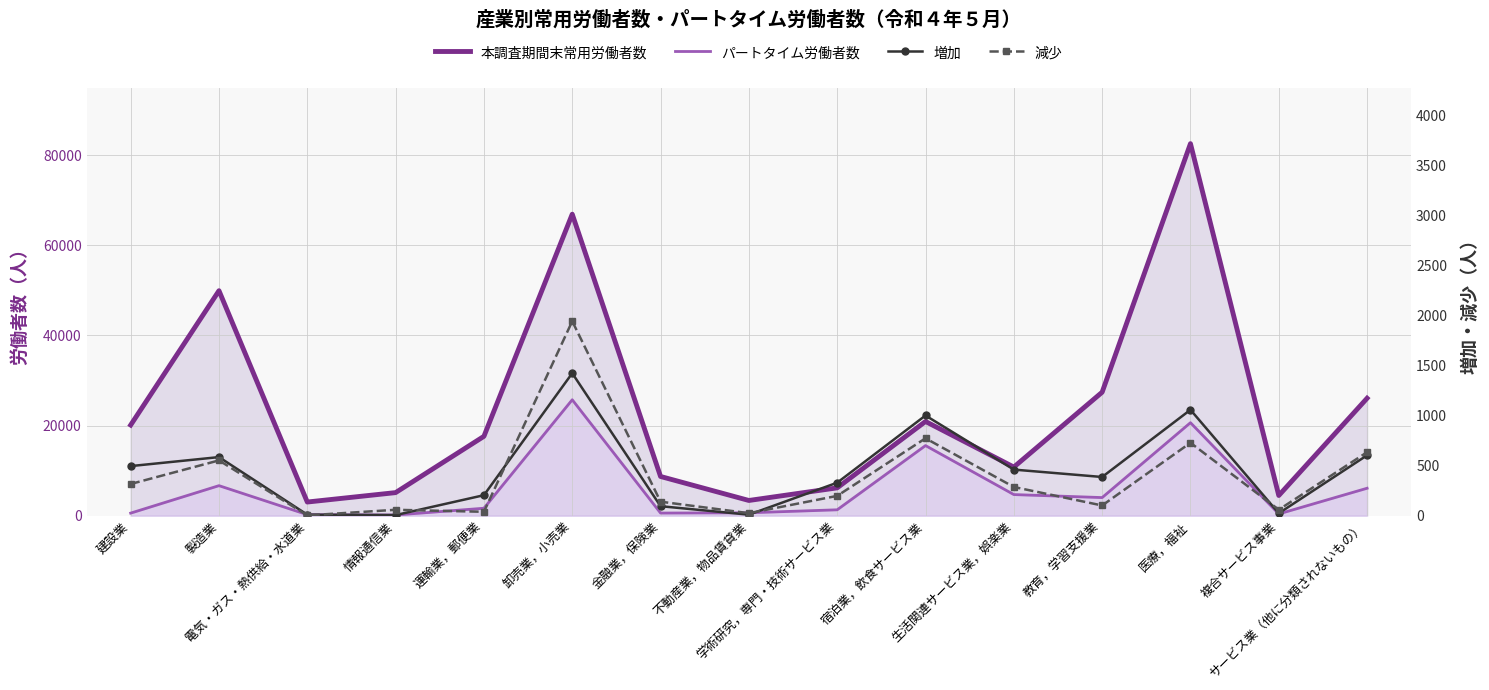

What is the difference between the maximum and second lowest values in the 本調査期間末常用労働者数 series?

79206